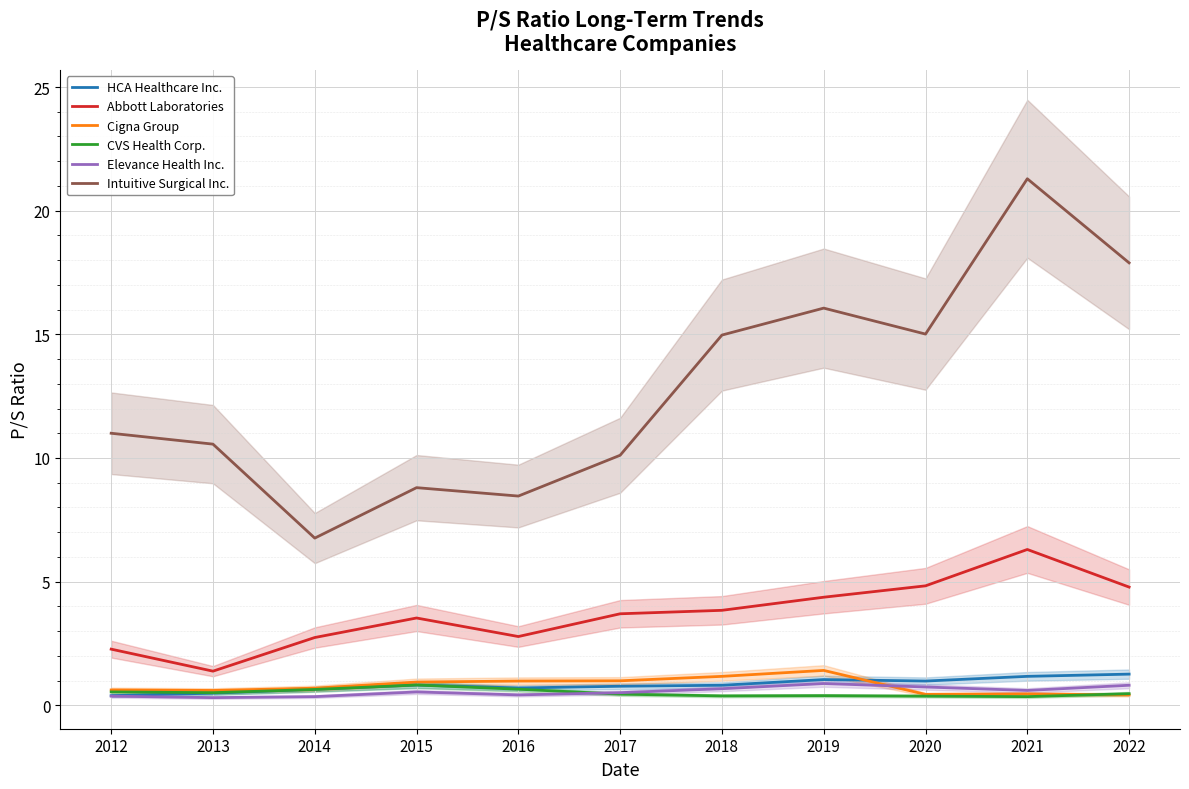

Which label corresponds to the smallest value in the chart?

2013